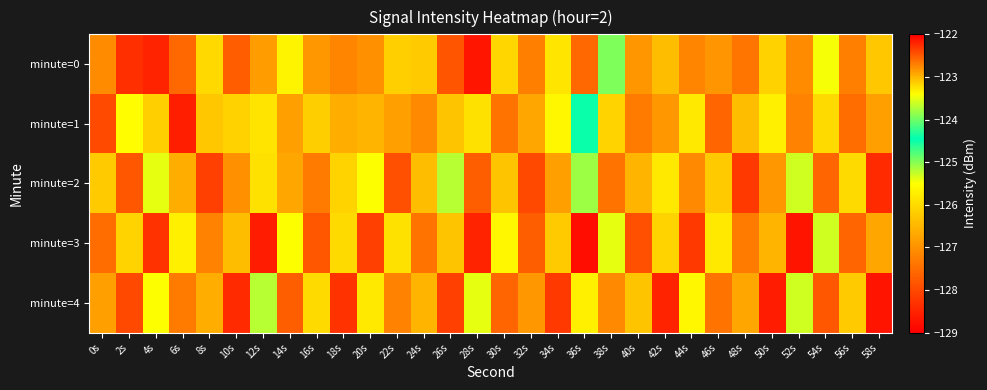

Which category has the lowest value across all series?

36s